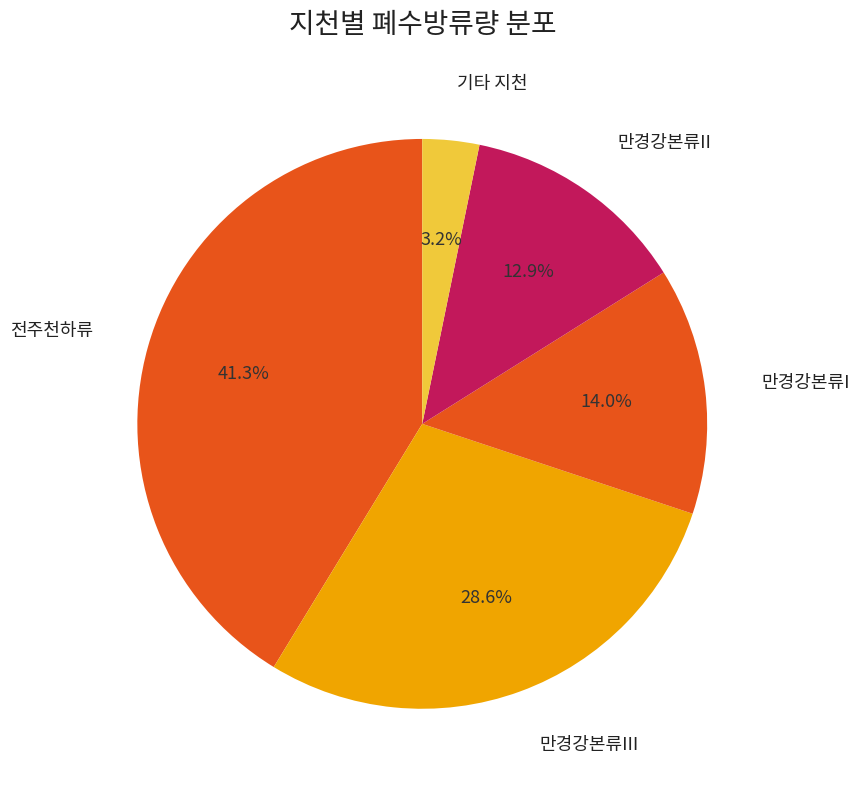

Count the number of slices in the pie.

5